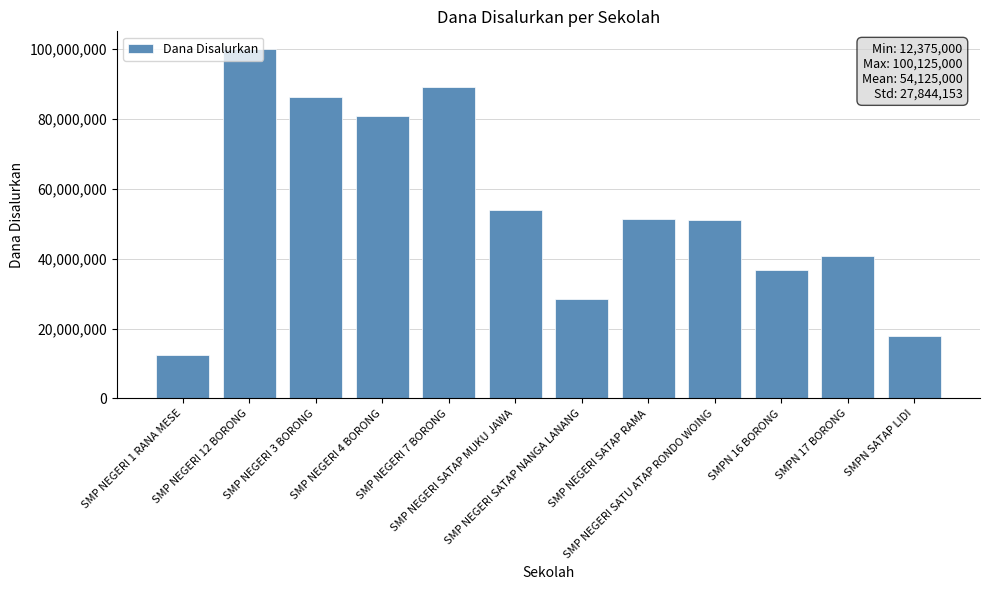

Is it true that the value at SMP NEGERI 7 BORONG is 124654738?

False